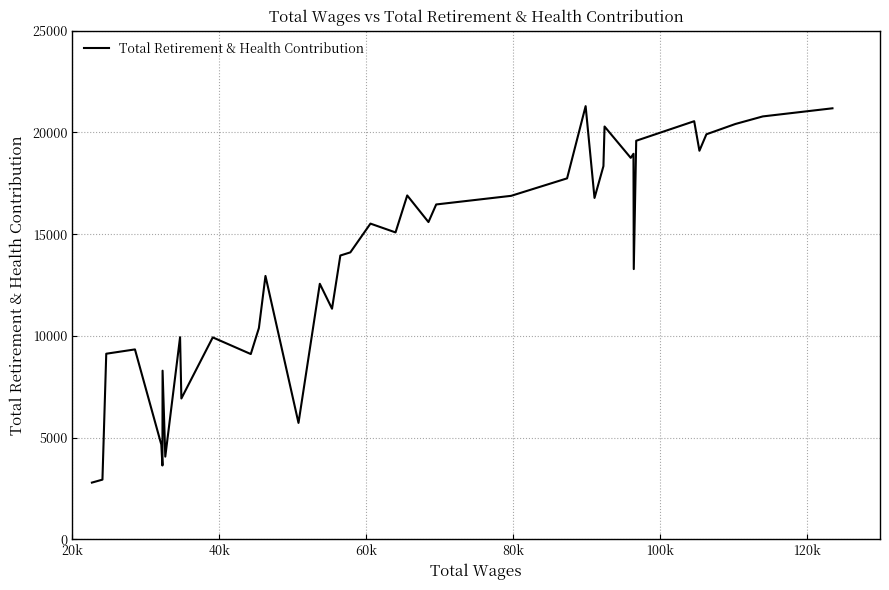

What is the difference between the maximum and minimum values?

18503